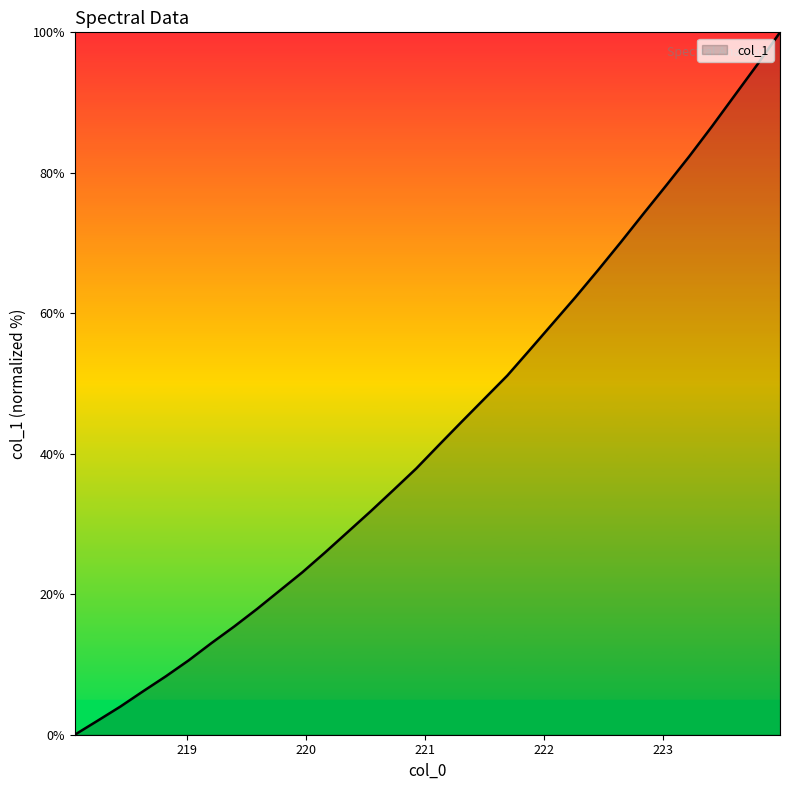

Reading left to right, list all the values displayed in this chart.

0.0	2.0	4.0	6.2	8.3	10.6	13.0	15.4	17.9	20.5	23.1	26.0	28.9	31.8	34.8	37.9	41.3	44.6	47.8	51.1	54.8	58.6	62.3	66.2	70.1	74.2	78.2	82.3	86.6	91.0	95.4	100.0